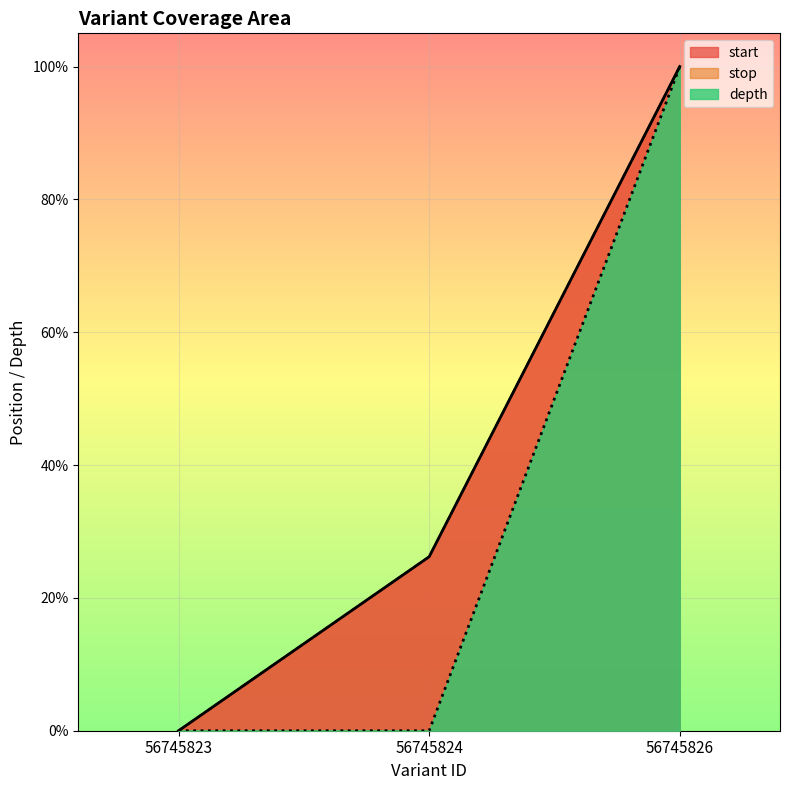

What is the difference between the stop values at 56745823 and 56745824?

0.3